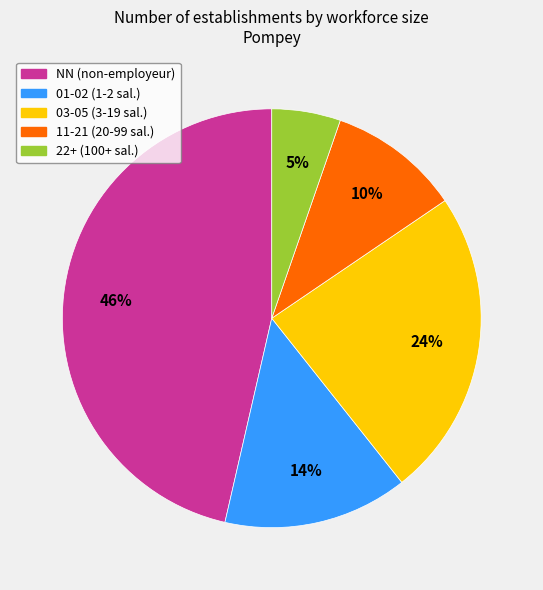

Does any single category account for the majority?

No